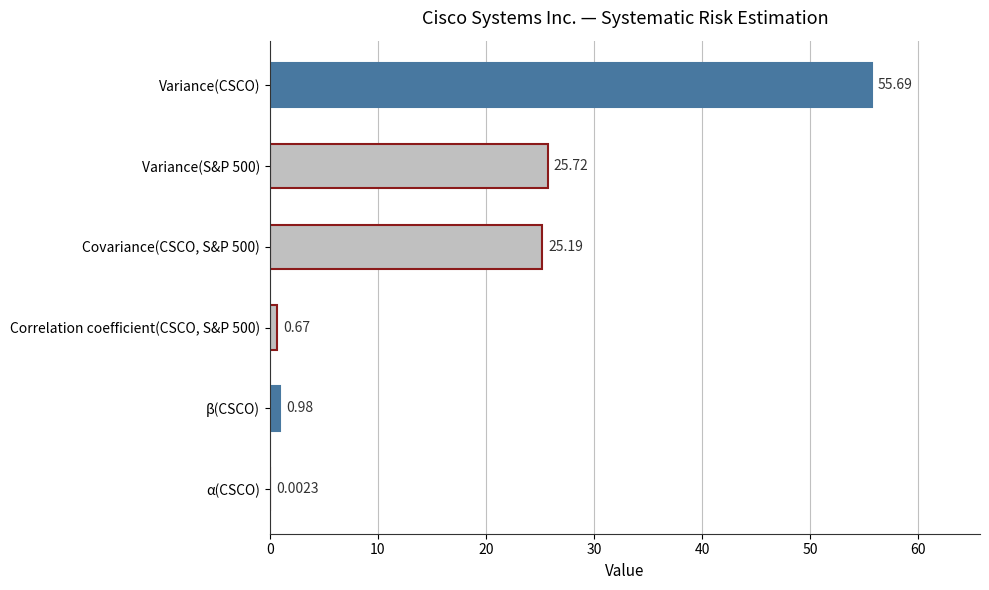

Between Variance(CSCO) and α(CSCO), which is larger?

Variance(CSCO)